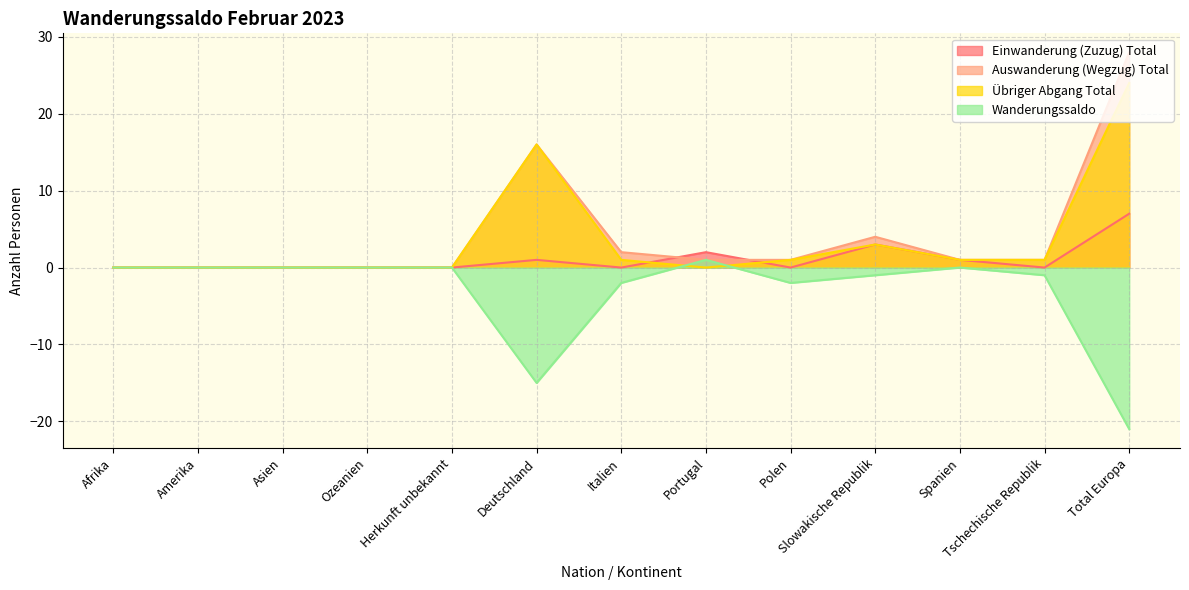

Which series has the largest range (max minus min)?

Auswanderung (Wegzug) Total